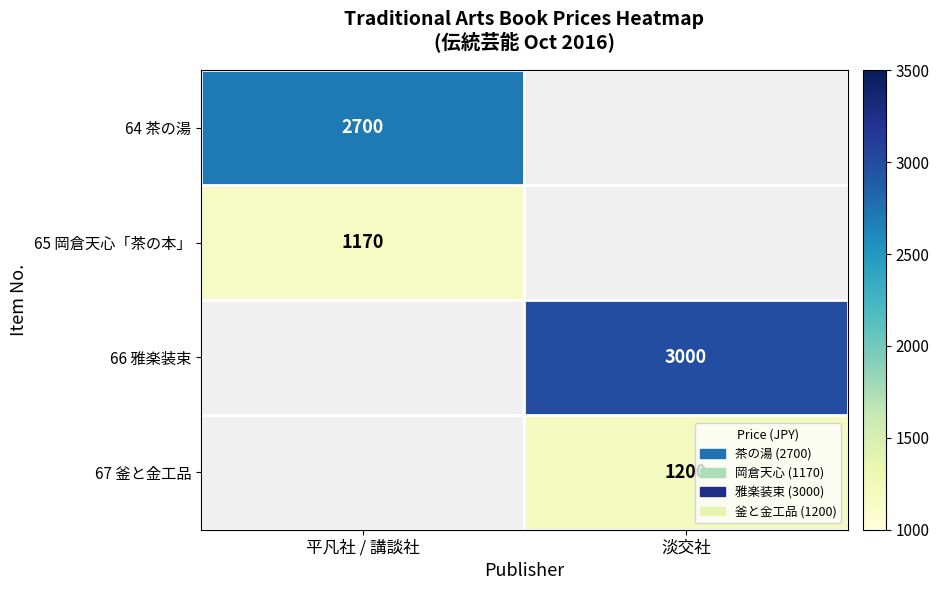

The value of 66 雅楽装束 at 淡交社 is 4702.9. True or false?

False